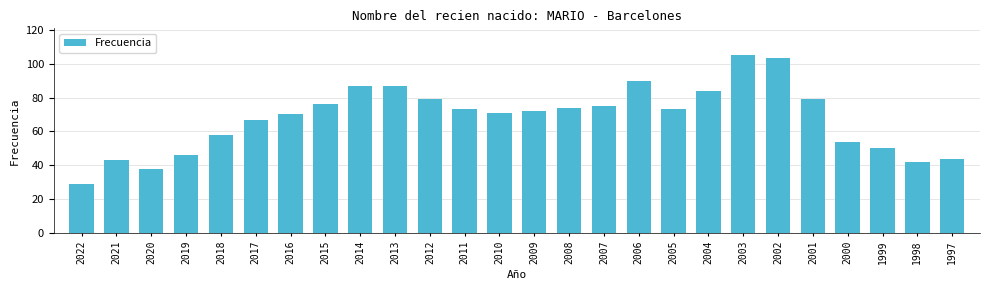

Reading right to left, what are all the values shown in this chart?

1997=44	1998=42	1999=50	2000=54	2001=79	2002=103	2003=105	2004=84	2005=73	2006=90	2007=75	2008=74	2009=72	2010=71	2011=73	2012=79	2013=87	2014=87	2015=76	2016=70	2017=67	2018=58	2019=46	2020=38	2021=43	2022=29